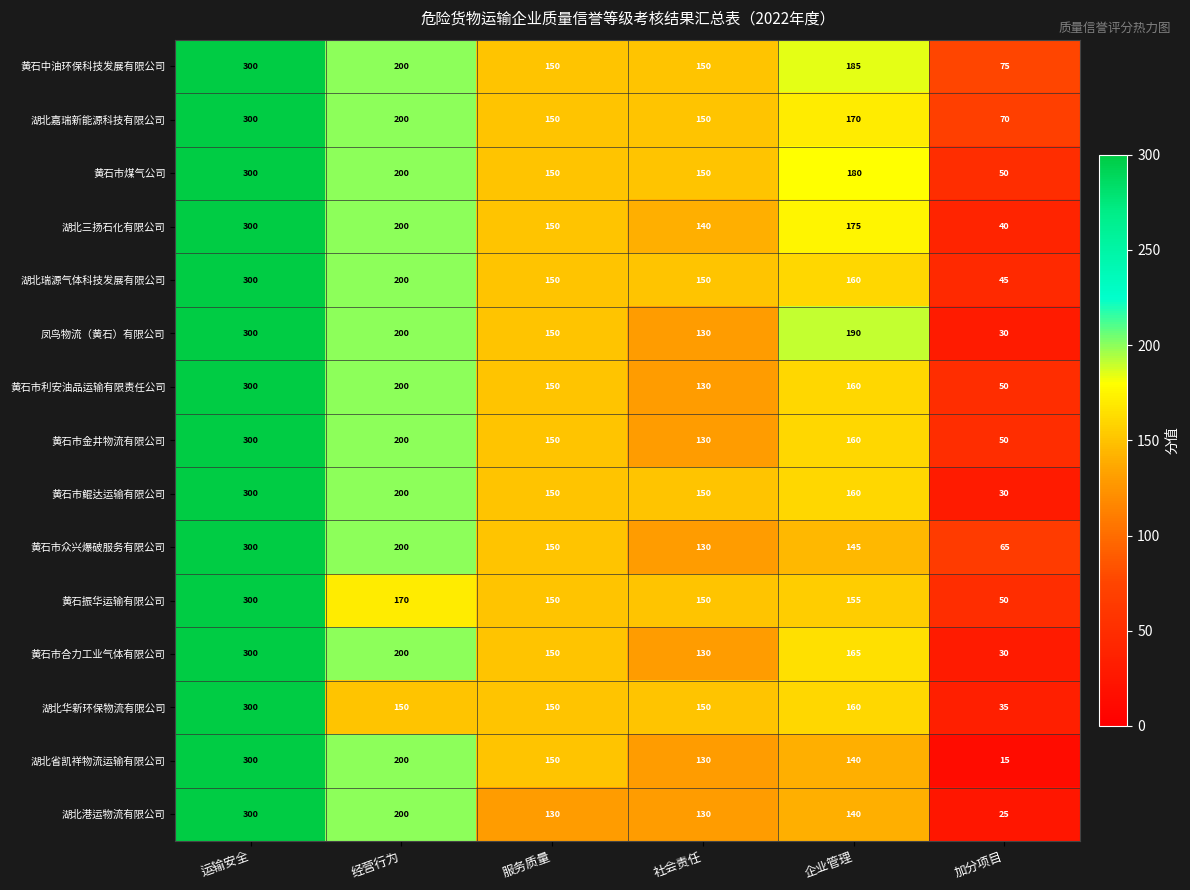

At which label does 湖北三扬石化有限公司 reach its minimum?

加分项目